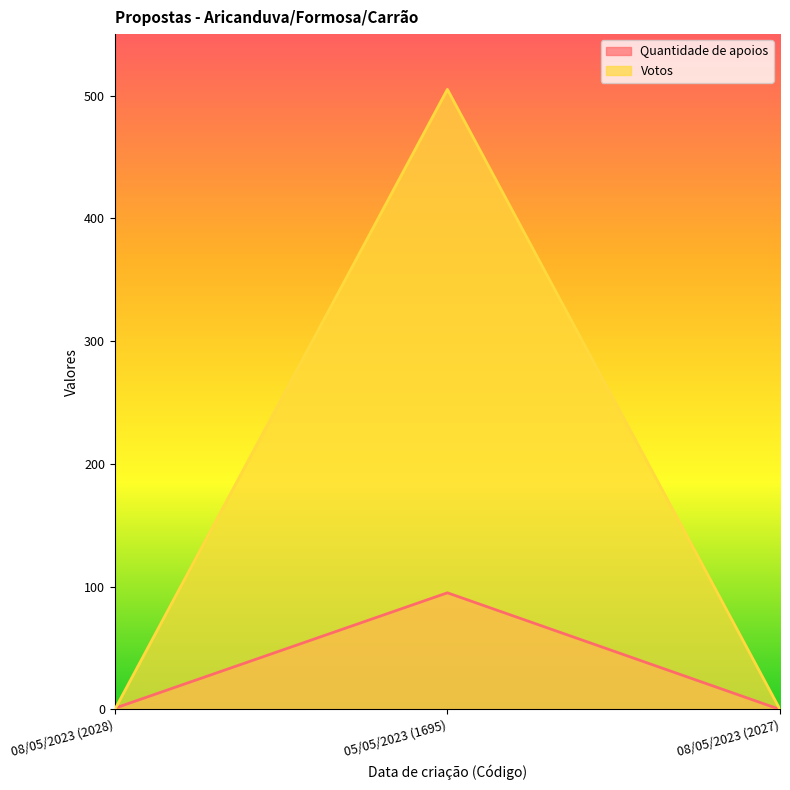

At 08/05/2023 (2027), list the series in order from smallest to largest.

Quantidade de apoios, Votos